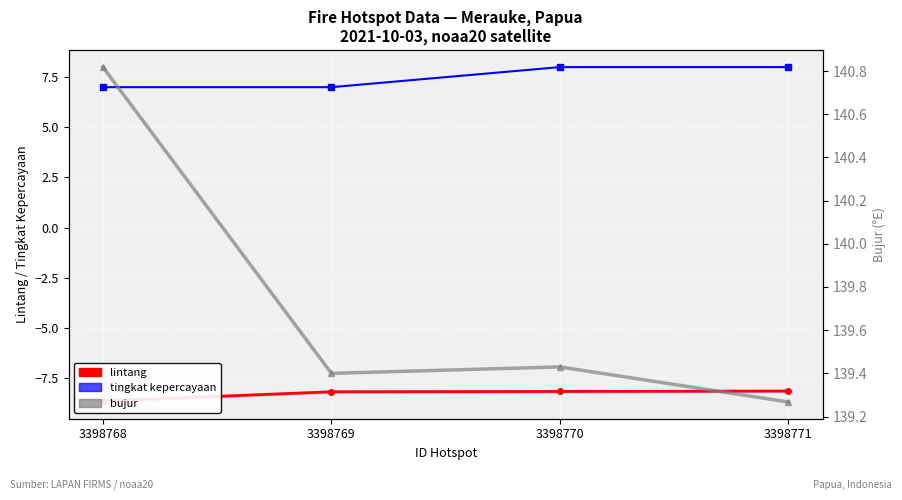

True or false: tingkat kepercayaan and lintang cross at least once.

False